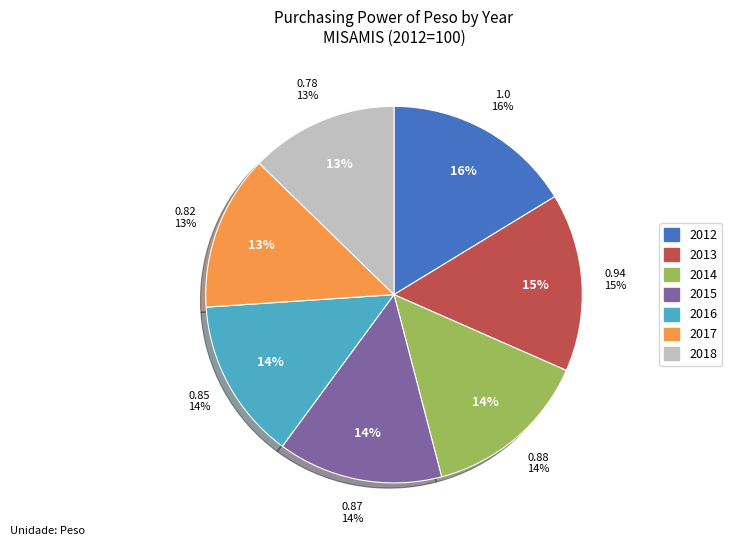

What is the smallest slice in the pie chart?

2018